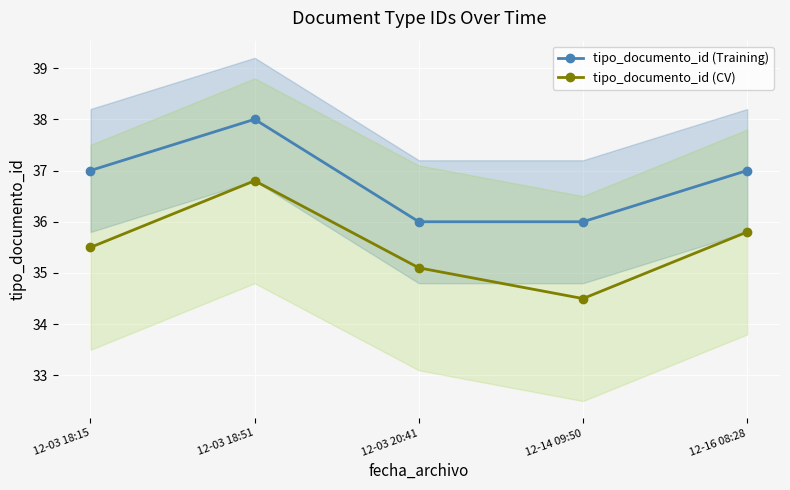

Which series changed the most between 12-03 20:41 and 12-14 09:50?

tipo_documento_id (CV)